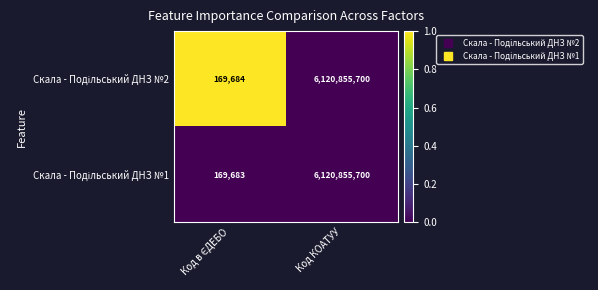

What is the maximum value shown in the chart?

6120855700